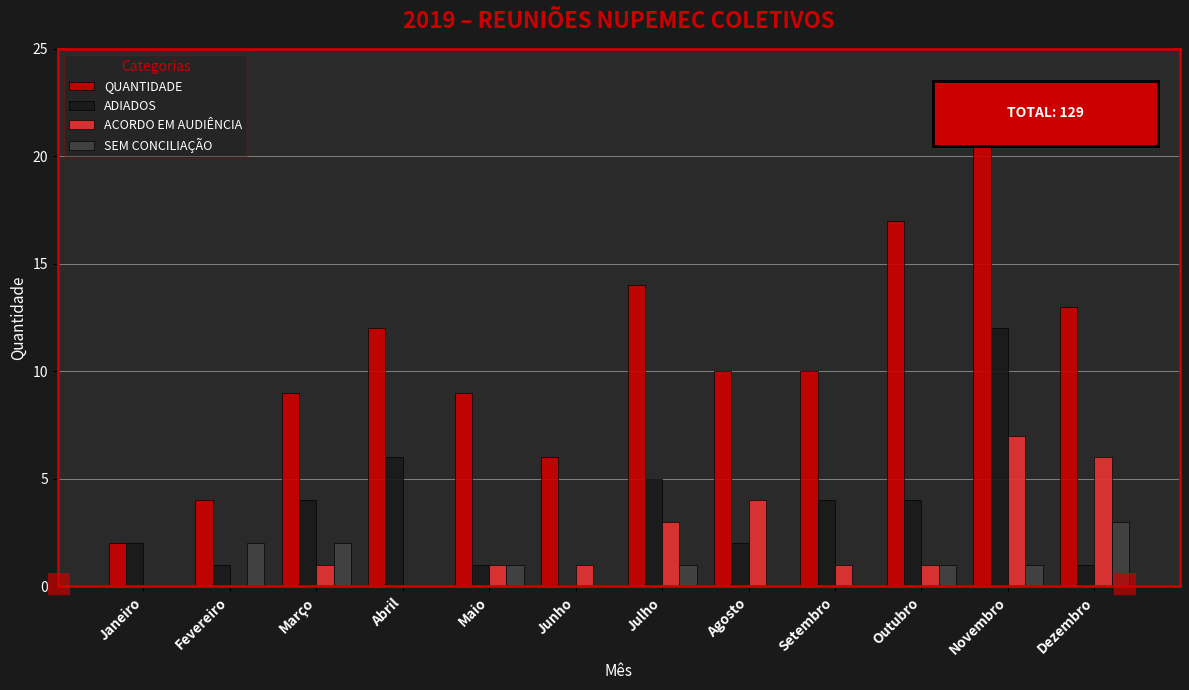

What is the maximum value for ADIADOS?

12